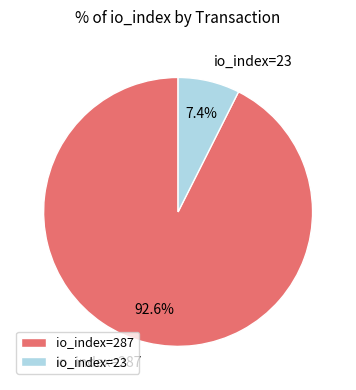

How many slices are in this pie chart?

2